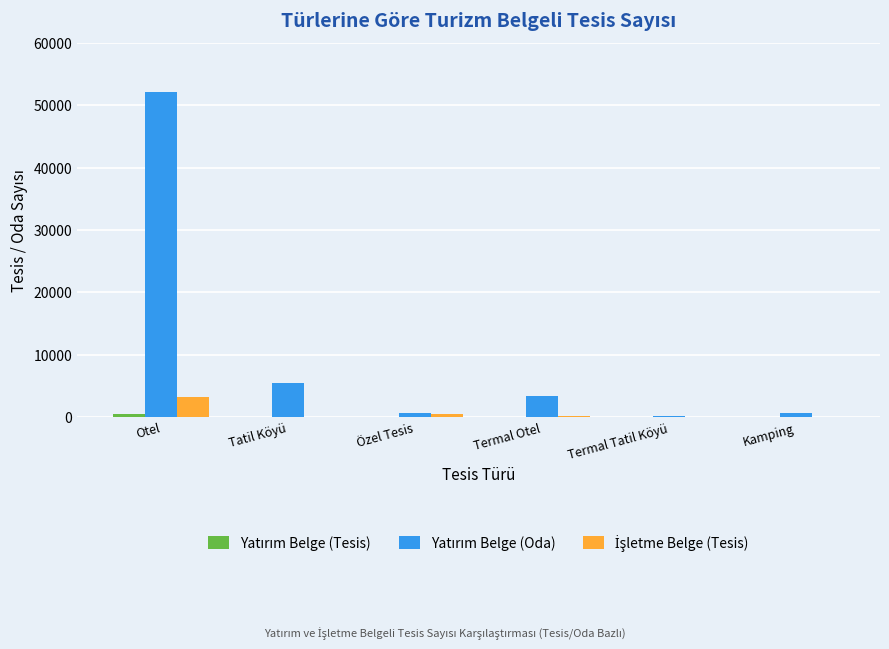

At which category is the sum across all series the highest?

Otel